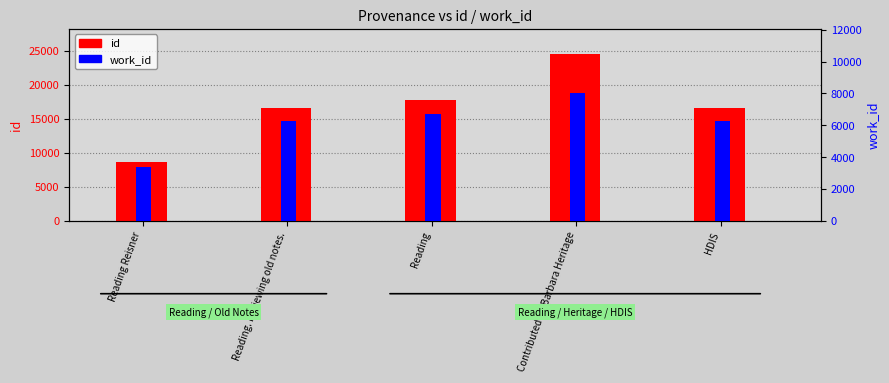

Which category has the lowest value across all series?

Reading Reisner